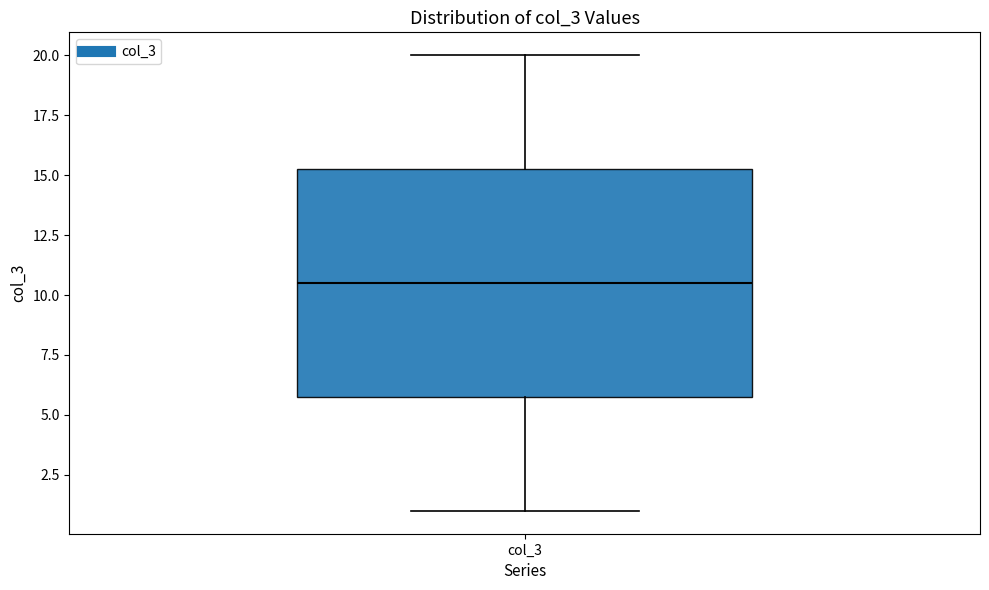

Read this box plot against the y-axis: the position of the median line, the range covered by the box, and the ends of both whiskers. The values are not printed on the chart, so give them approximately, as read against the axis.

median 10.5, box 6.0 to 15.5, whiskers 1.0 to 20.0